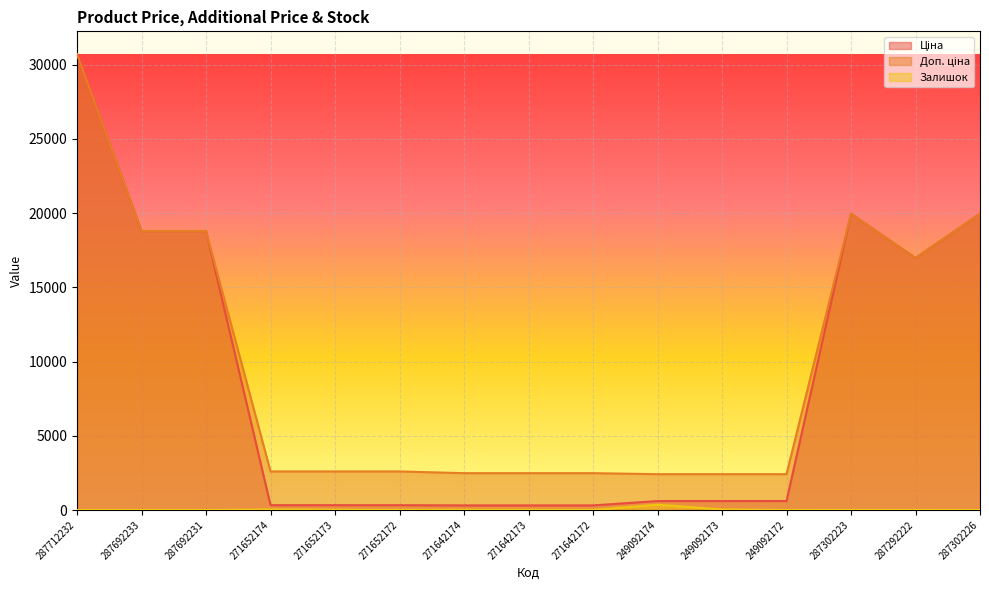

Between 287692231 and 271652174, which is larger?

287692231